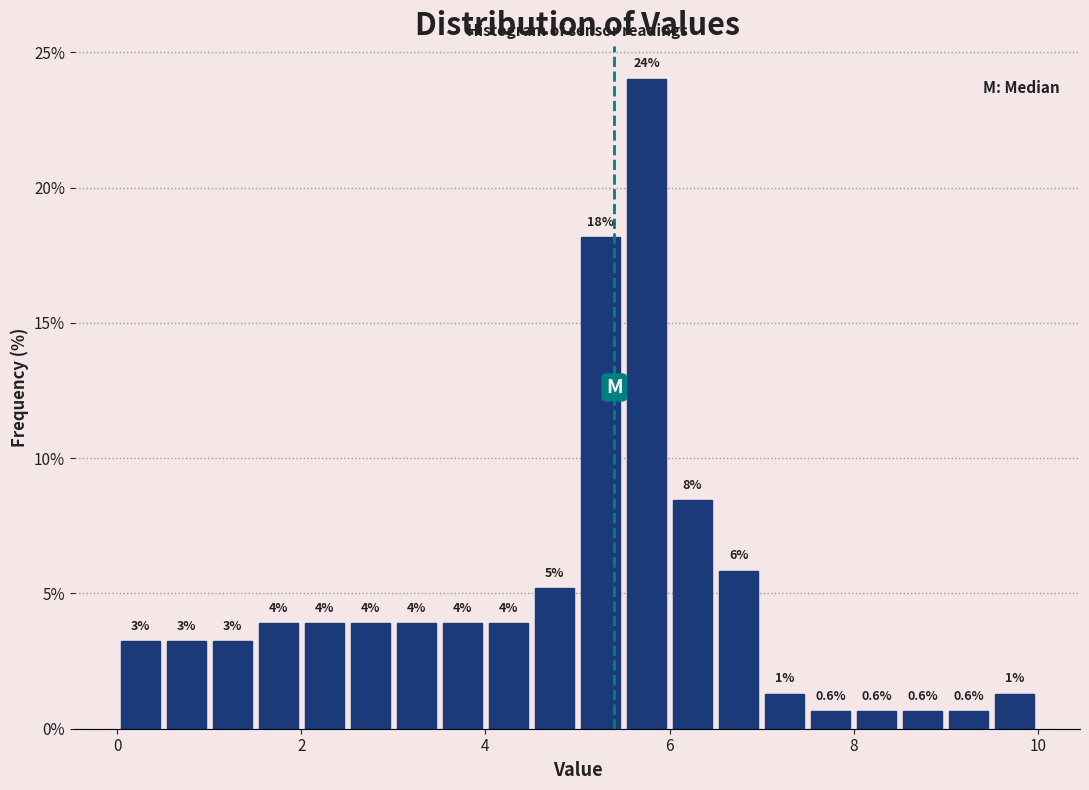

Around what value on the x-axis is the tallest bar? Give the approximate position of its centre, as read against the axis.

5.8